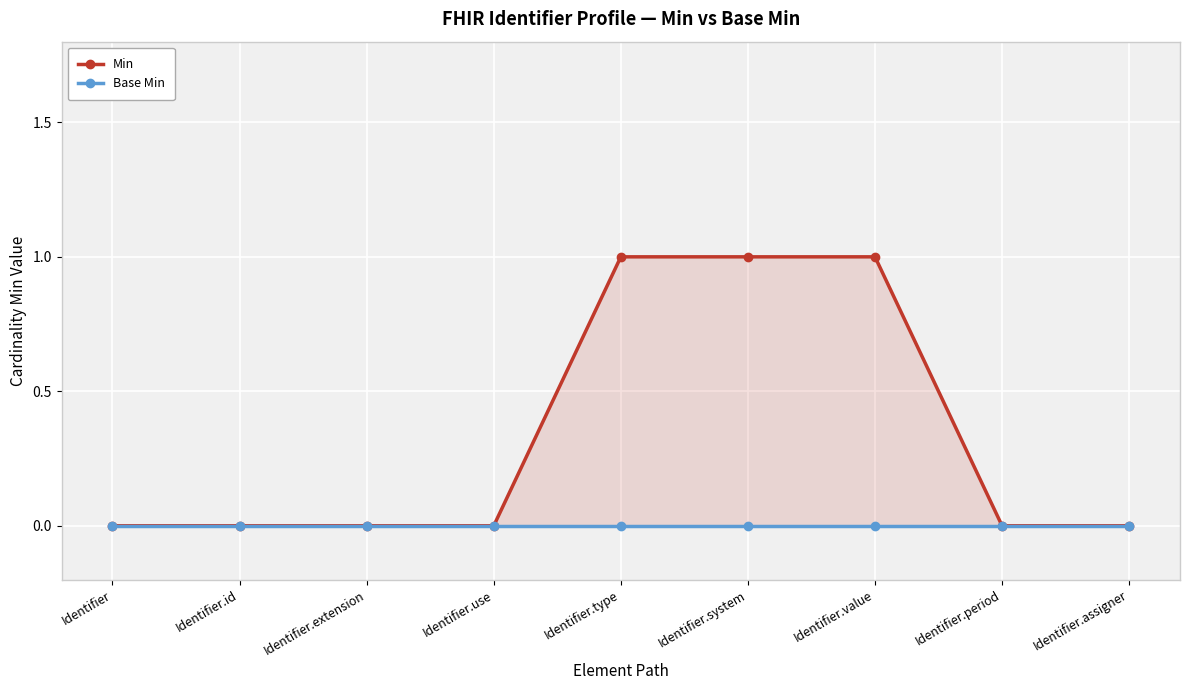

Does the chart display data point markers on the line(s)?

Yes